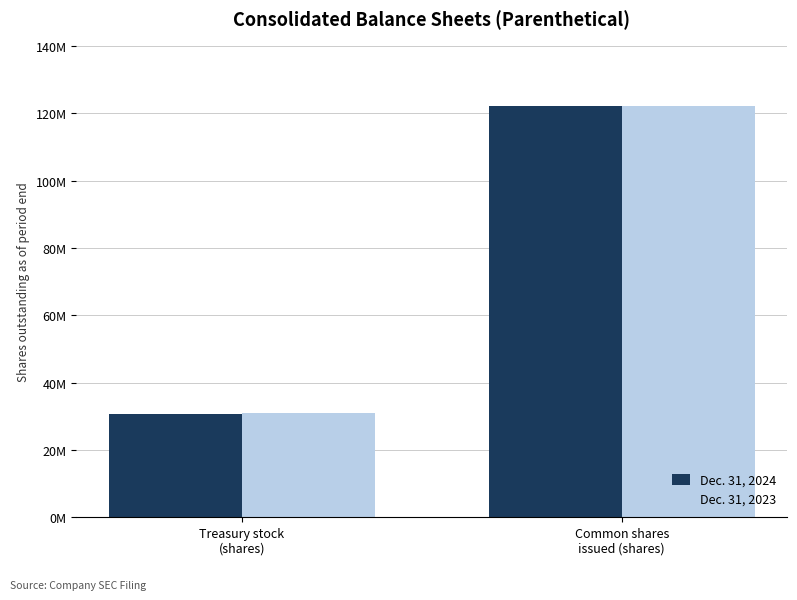

Which series changed the most between Treasury stock
(shares) and Common shares
issued (shares)?

Dec. 31, 2024